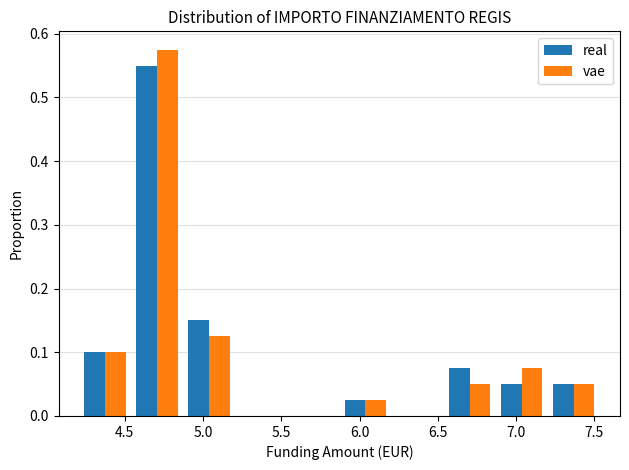

Reading left to right, list every range on the x-axis with the height of the bar of each series over it. Neither the bar edges nor the heights are printed on the chart, so give them approximately, as read against the axes.

4.20 to 4.55: real=0.10	vae=0.10
4.55 to 4.85: real=0.55	vae=0.58
4.85 to 5.20: real=0.15	vae=0.13
5.20 to 5.55: real=0	vae=0
5.55 to 5.85: real=0	vae=0
5.85 to 6.20: real=0.03	vae=0.03
6.20 to 6.55: real=0	vae=0
6.55 to 6.85: real=0.08	vae=0.05
6.85 to 7.20: real=0.05	vae=0.08
7.20 to 7.55: real=0.05	vae=0.05